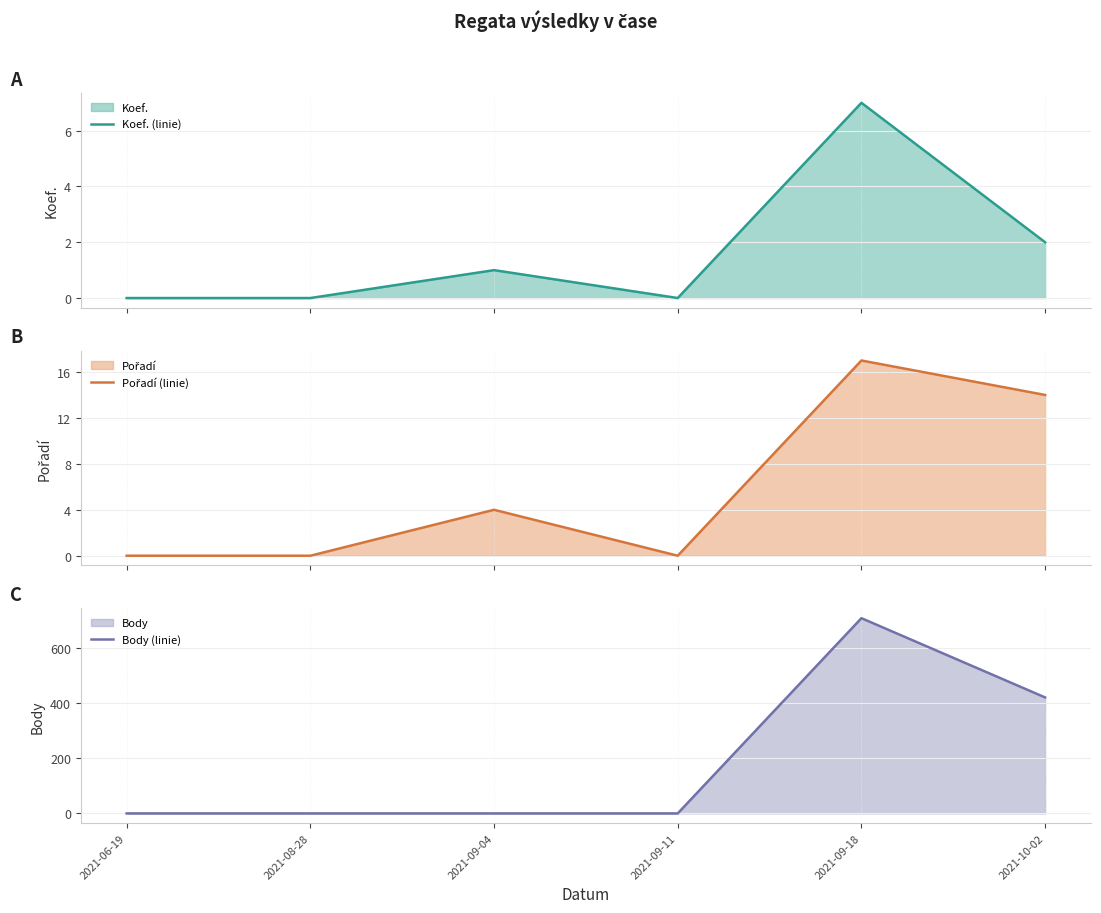

How many lines are shown in the chart?

3